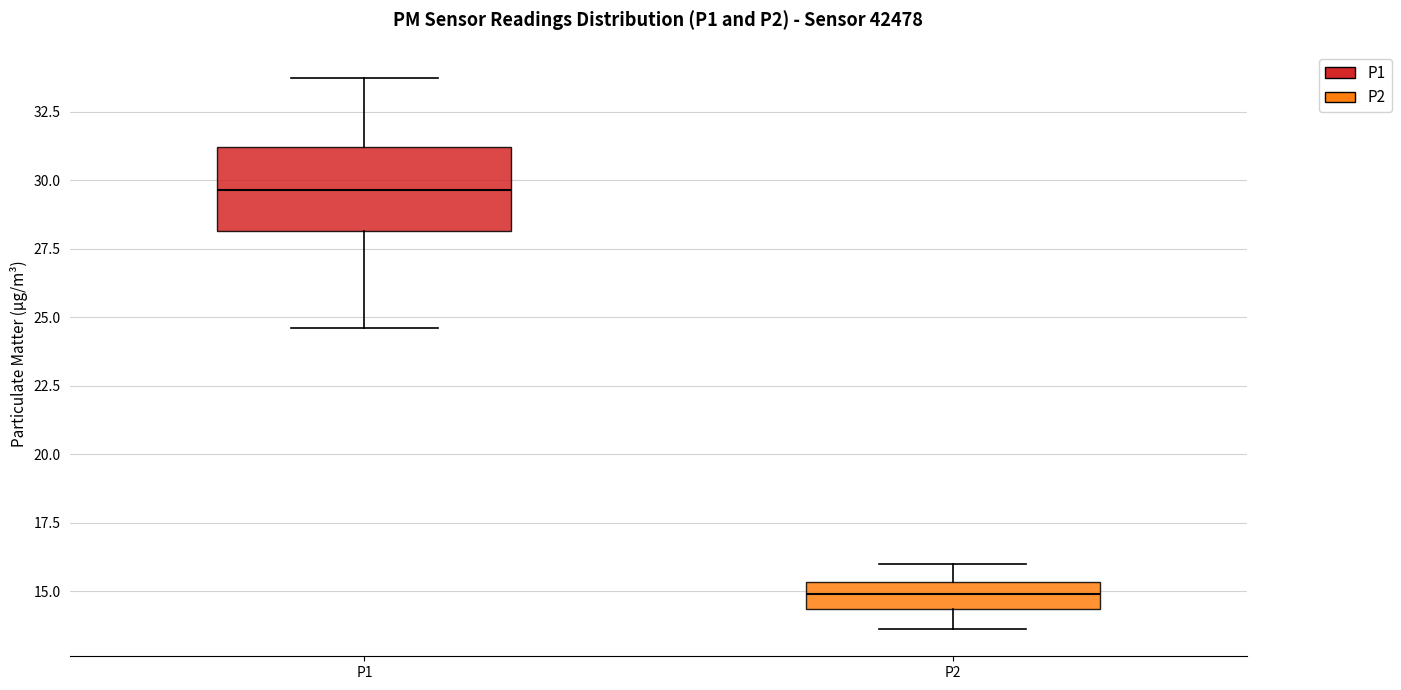

Where does the median line of the box for P2 sit on the y-axis? The values are not printed on the chart, so give them approximately, as read against the axis.

15.0